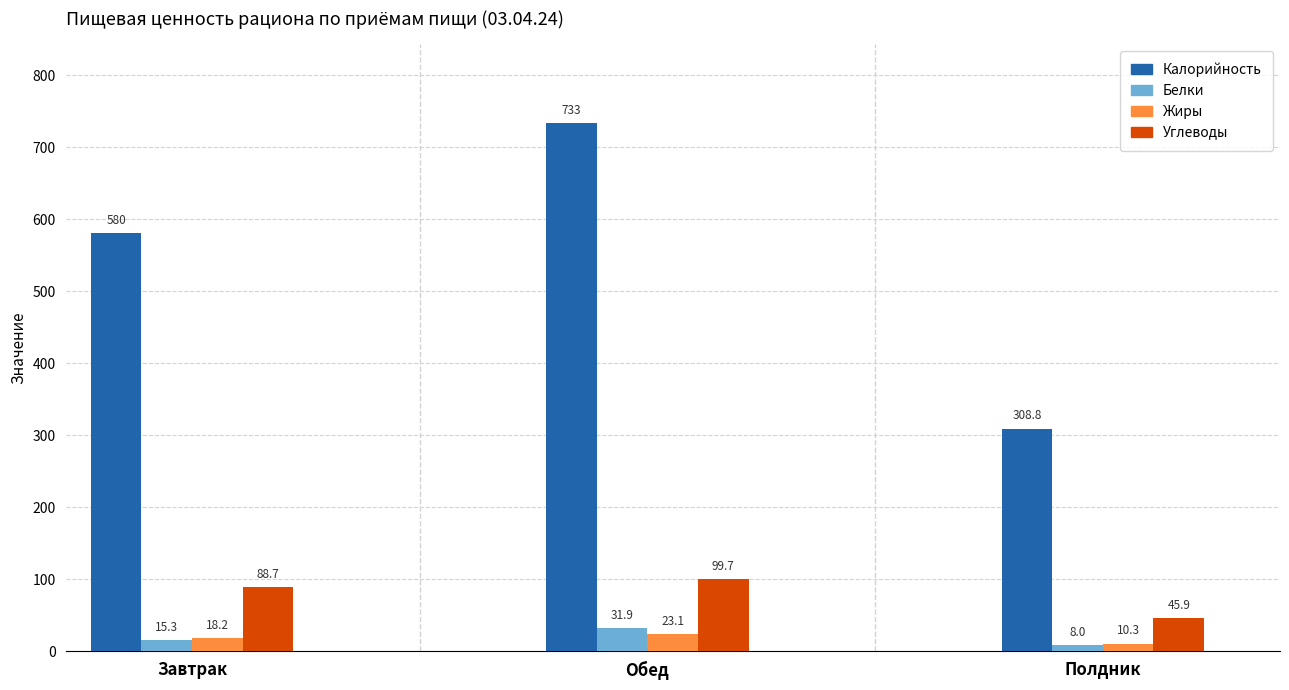

Which label corresponds to the smallest value in the chart?

Полдник